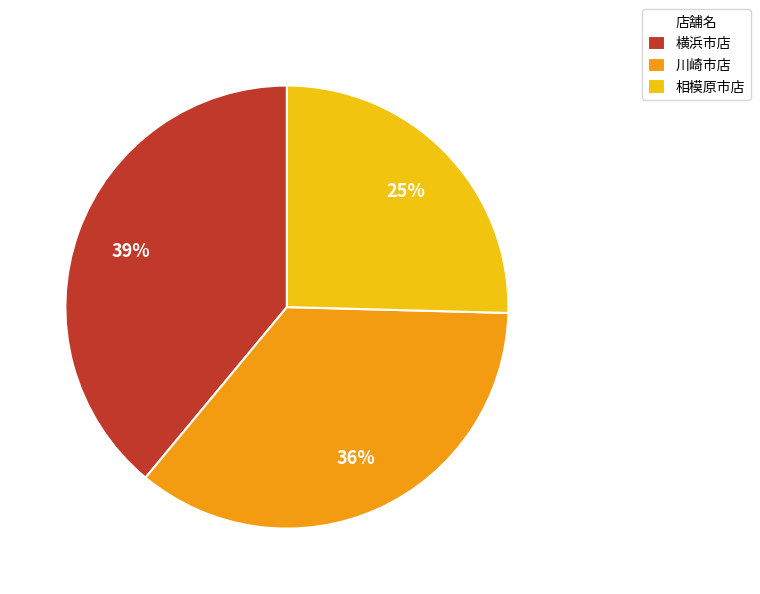

What is the smallest slice in the pie chart?

相模原市店